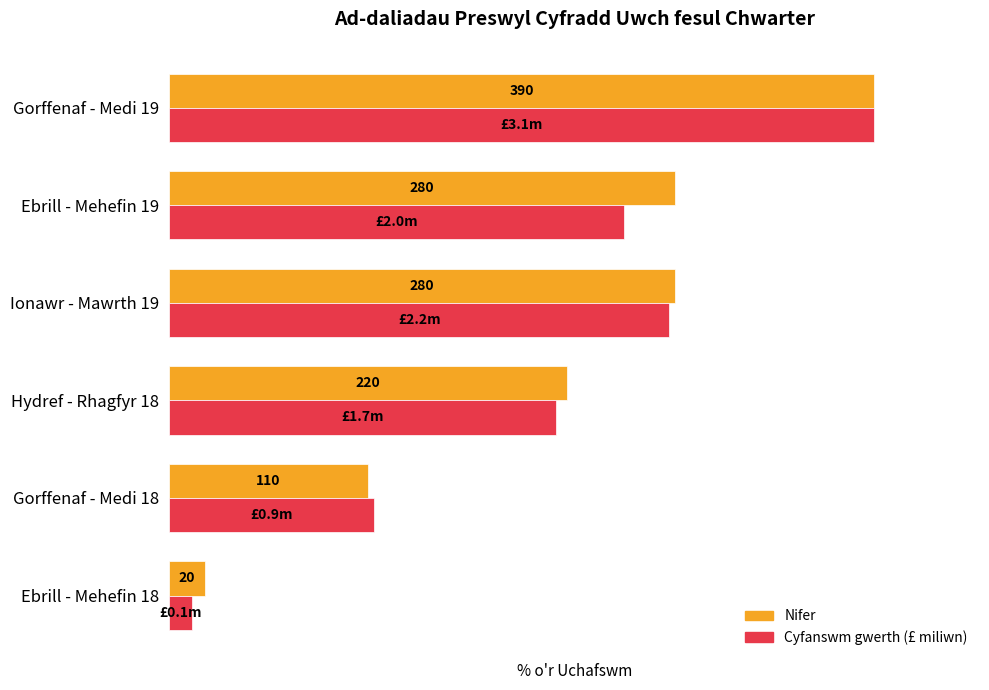

List the series in order of their overall mean, lowest first.

Cyfanswm gwerth (£ miliwn), Nifer